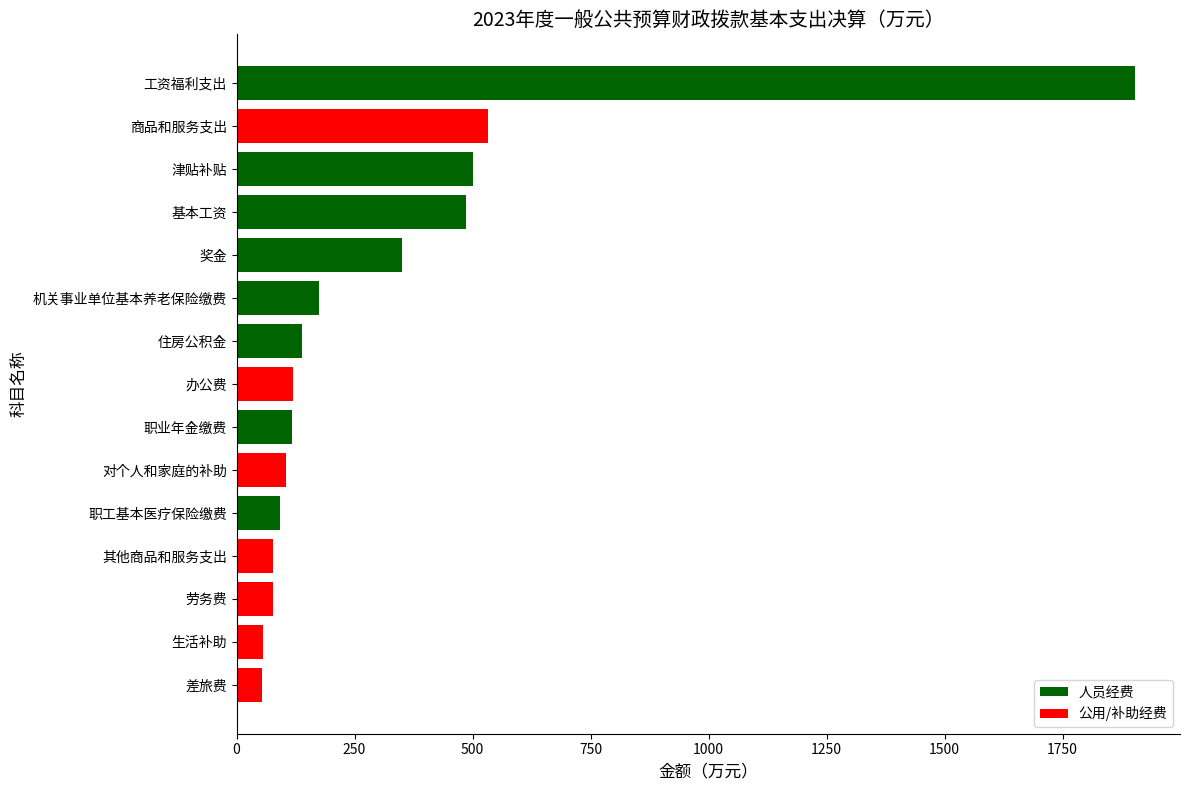

Between 对个人和家庭的补助 and 生活补助, which is larger?

对个人和家庭的补助